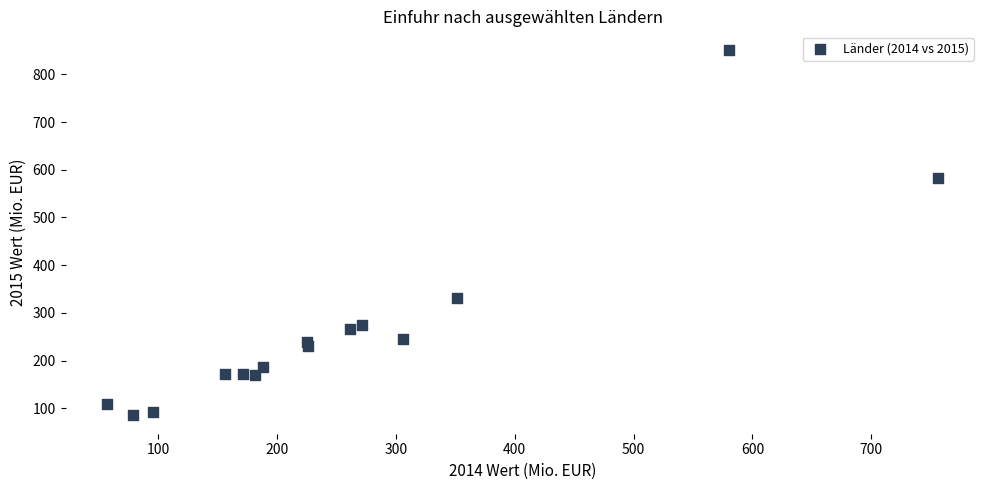

What Y value in the scatter plot is closest to 468?

582.6